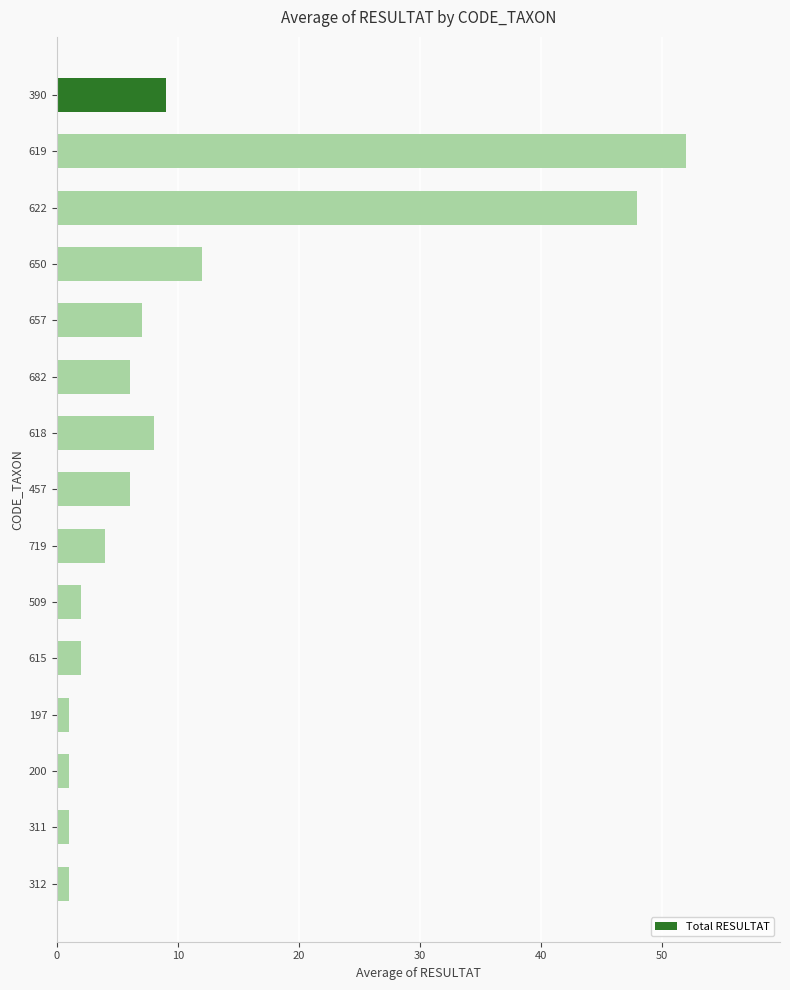

What is the sum of all values?

160